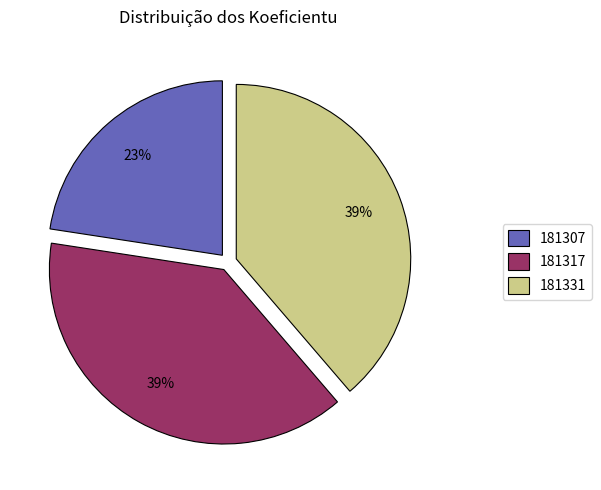

True or false: 181331 accounts for 31% of the total.

False